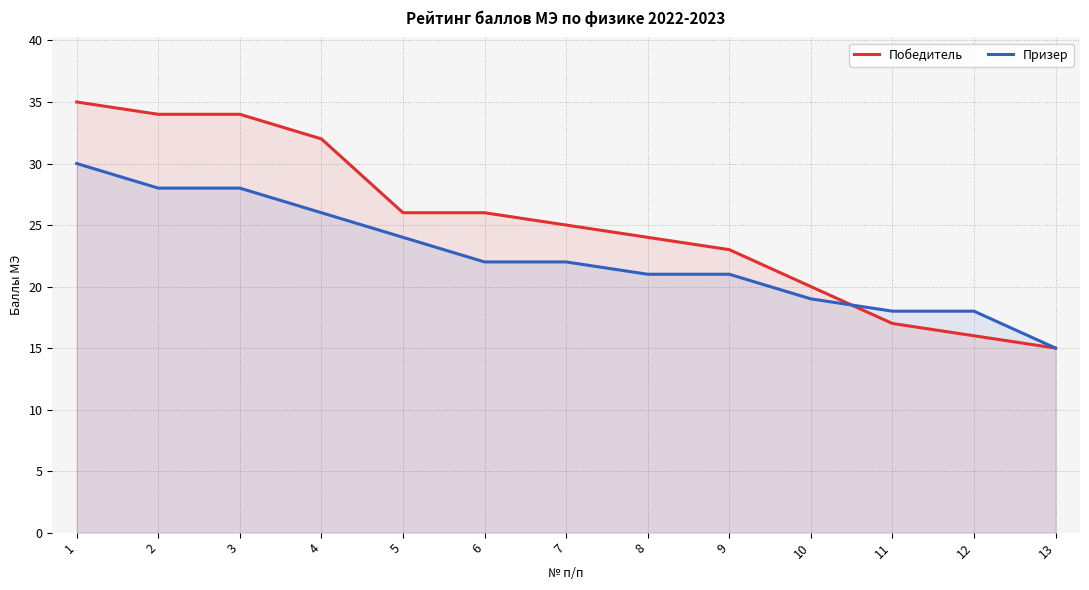

Between 10 and 11, which series saw the biggest shift?

Победитель